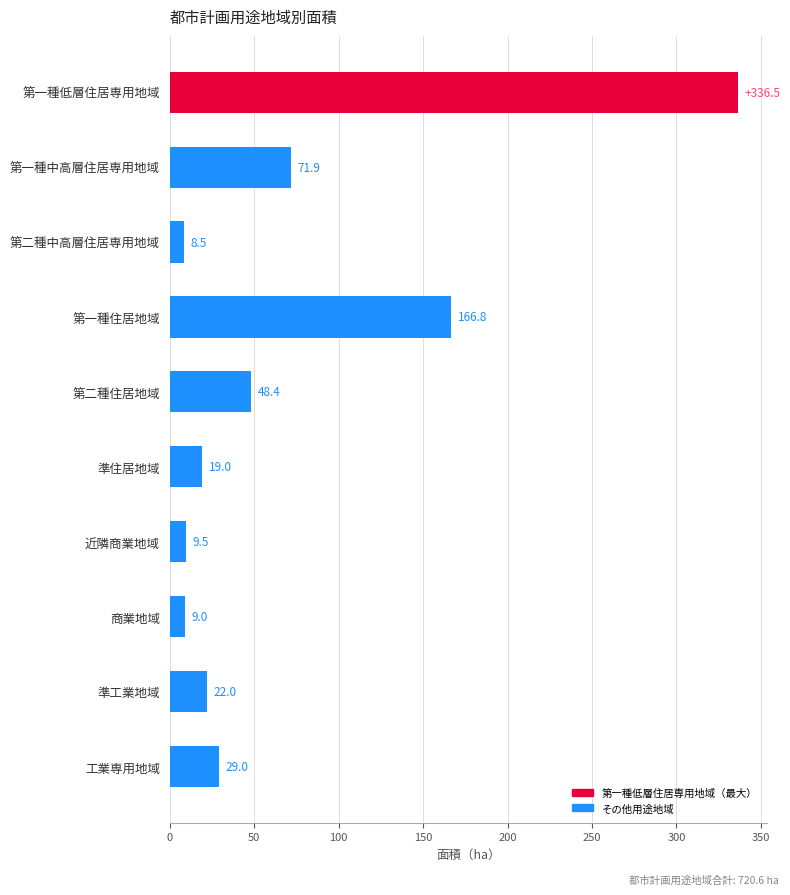

Is it true that the value at 第一種住居地域 is 97.4?

False